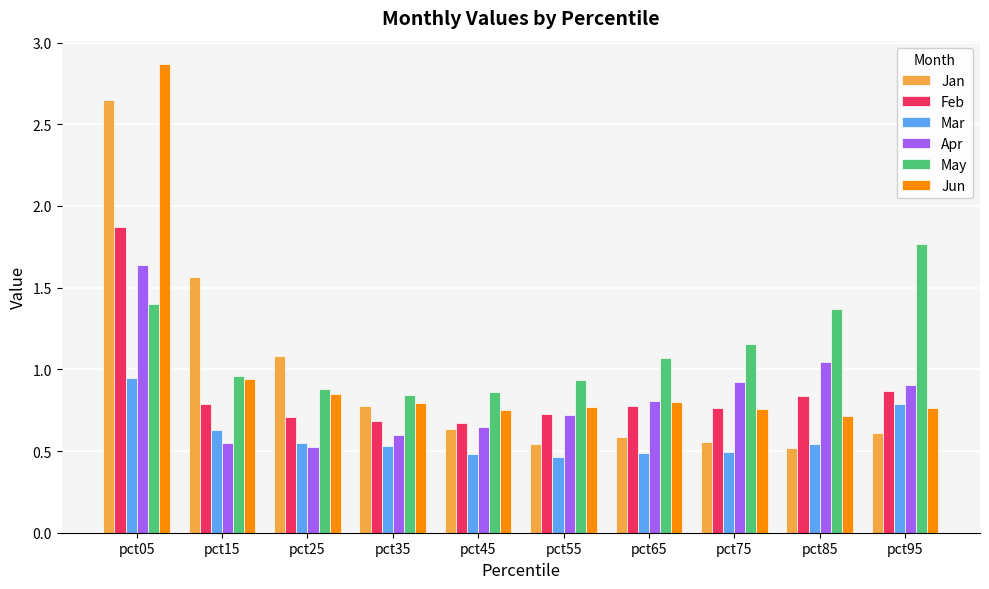

How many values in the May series exceed 1?

5